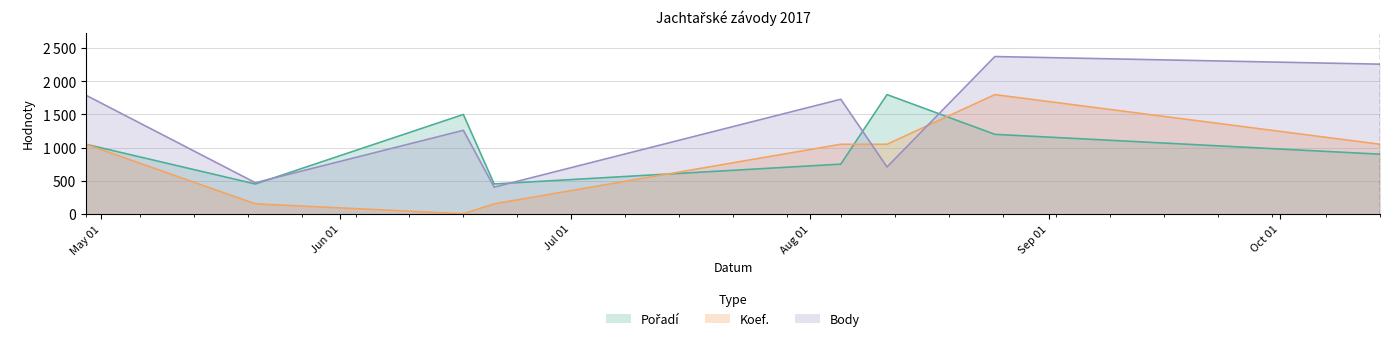

The value of Koef. at 2017-05-21 is 150. True or false?

True